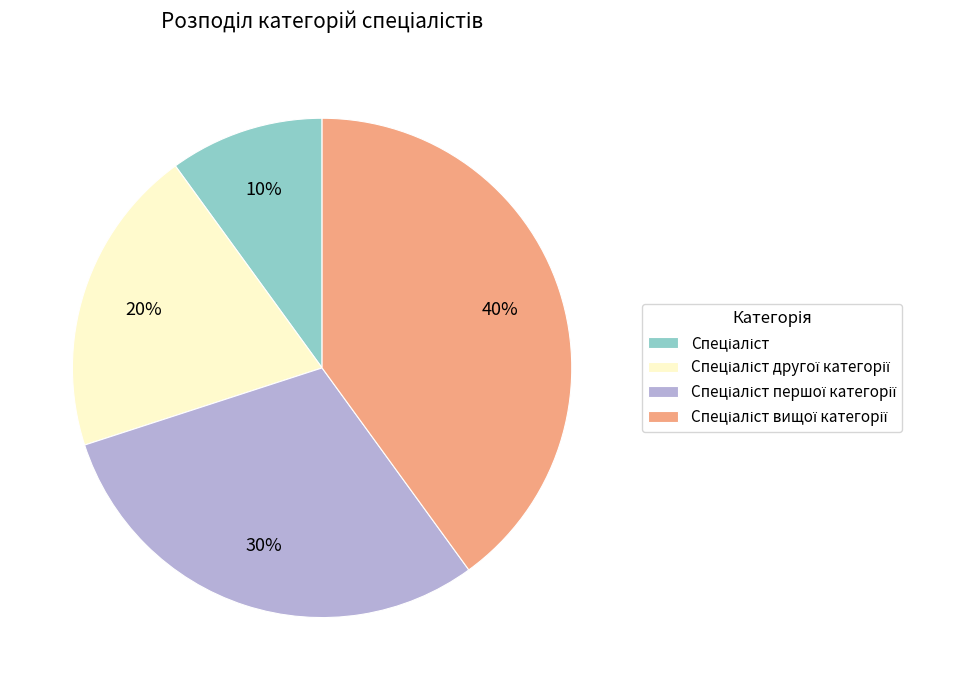

How many slices are in this pie chart?

4